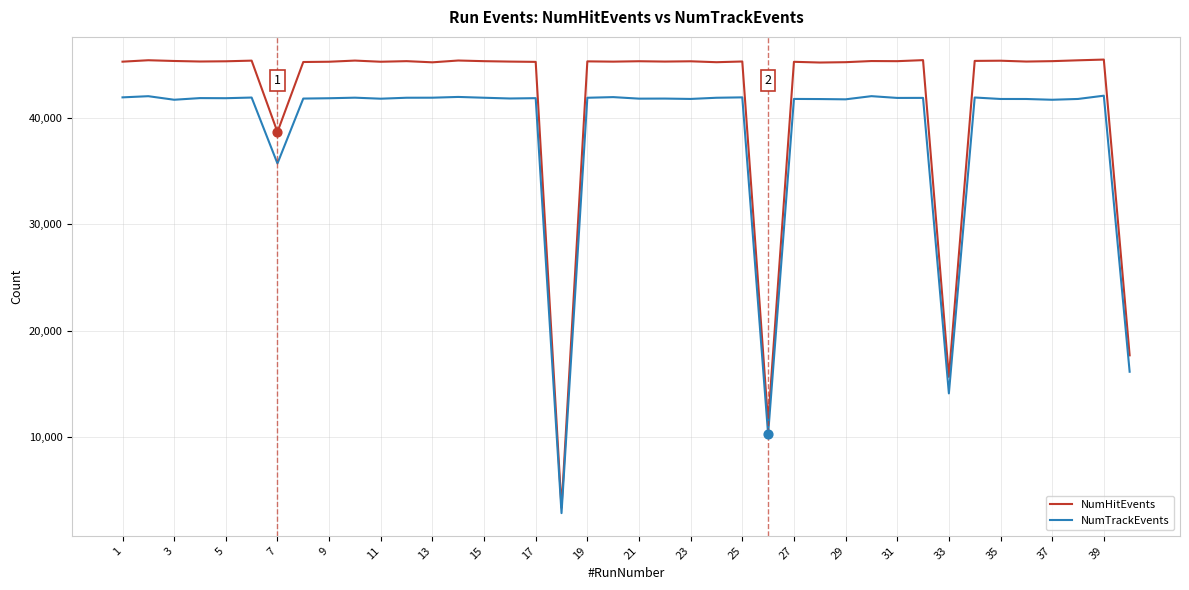

Which series has the largest range (max minus min)?

NumHitEvents